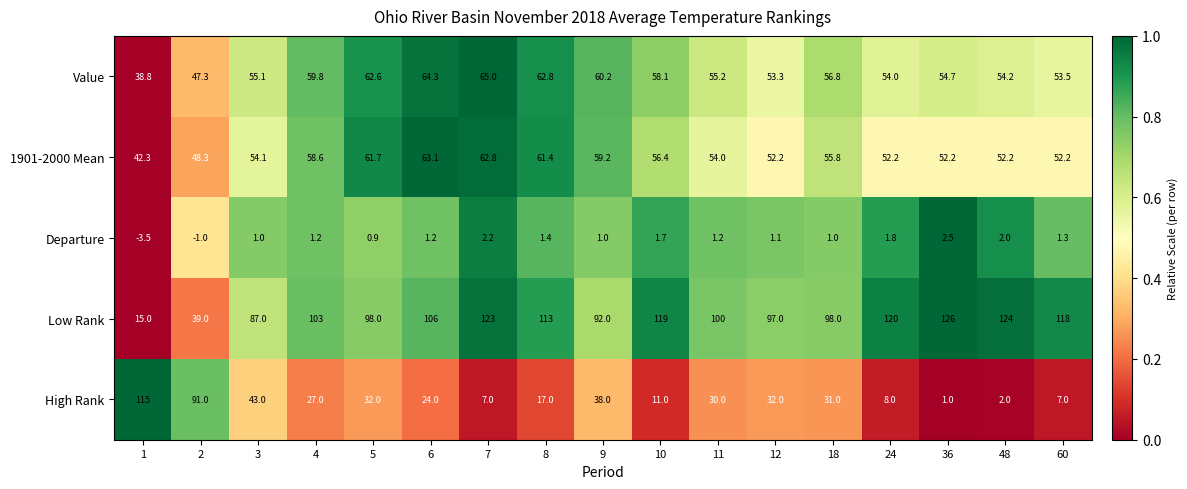

What is the spread (max minus min) of values at 48?

122.0